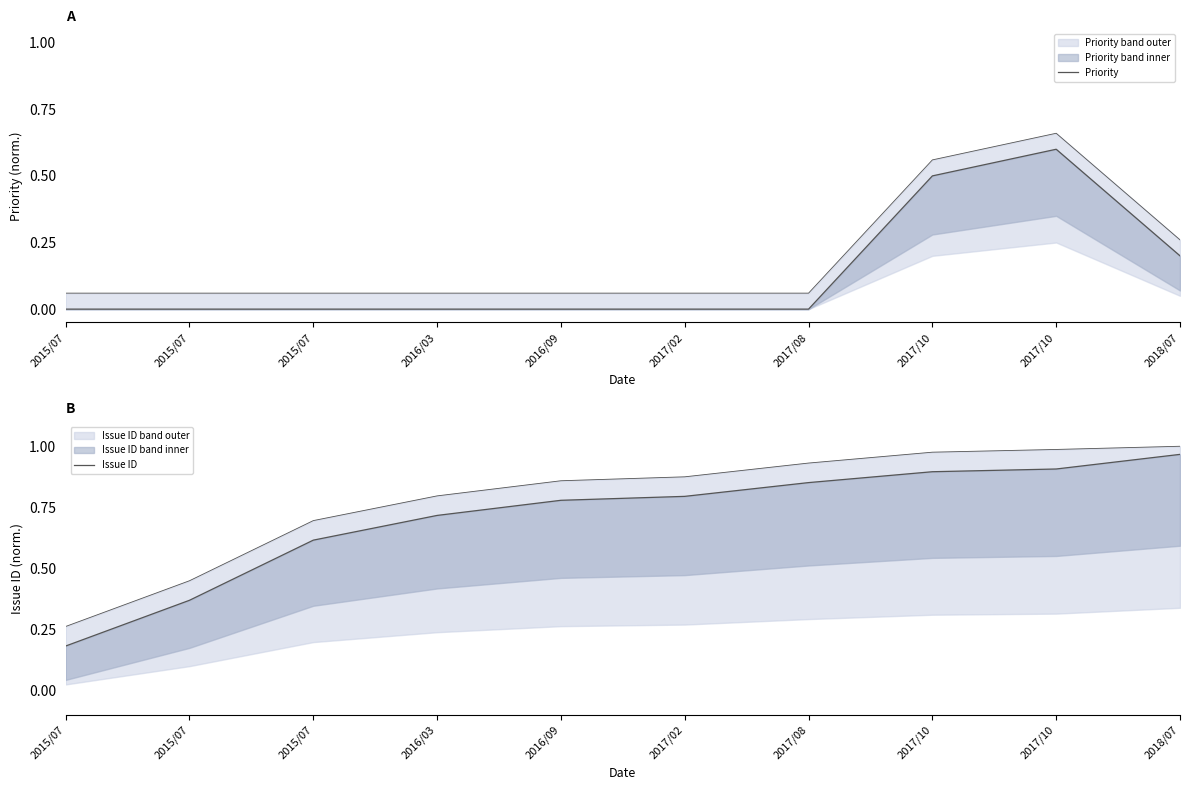

Does the chart display data point markers on the line(s)?

No